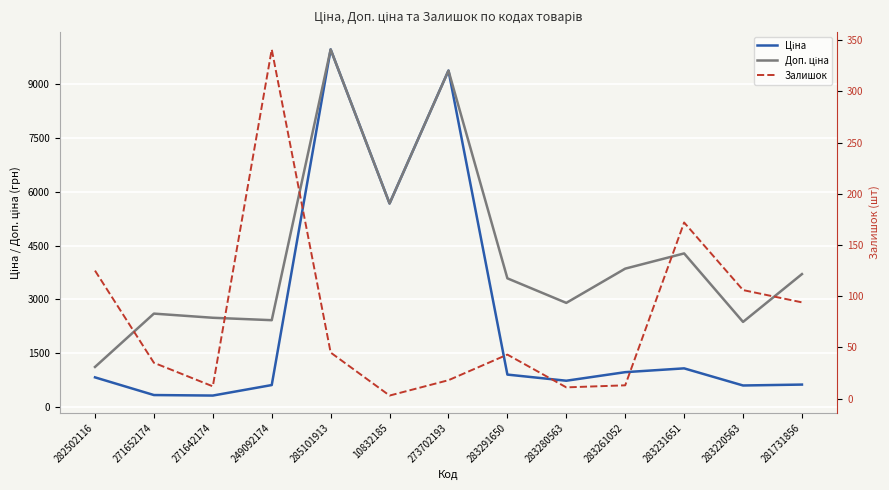

Which series has the largest range (max minus min)?

Ціна